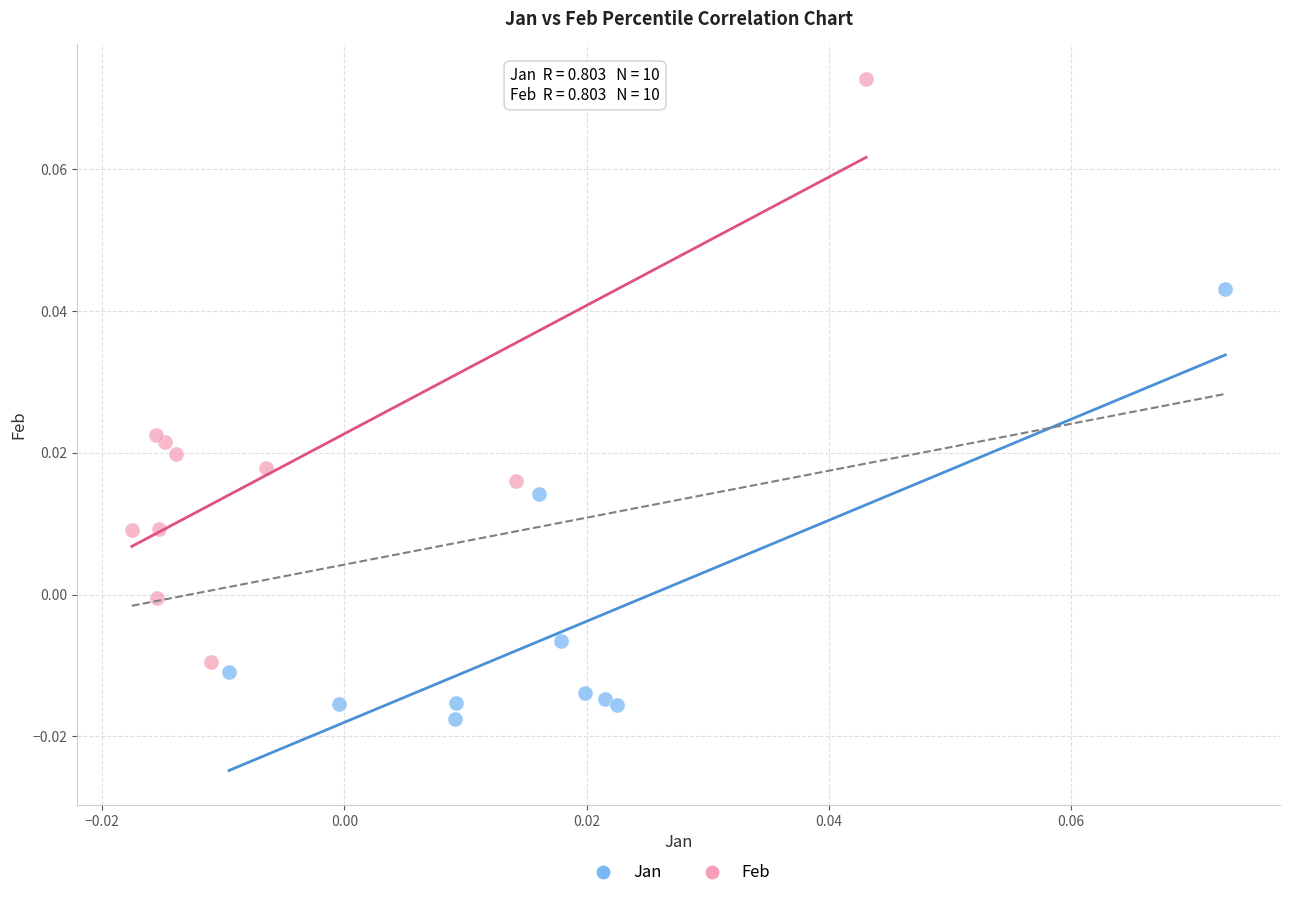

What are all the series names shown in the legend?

Jan, Feb